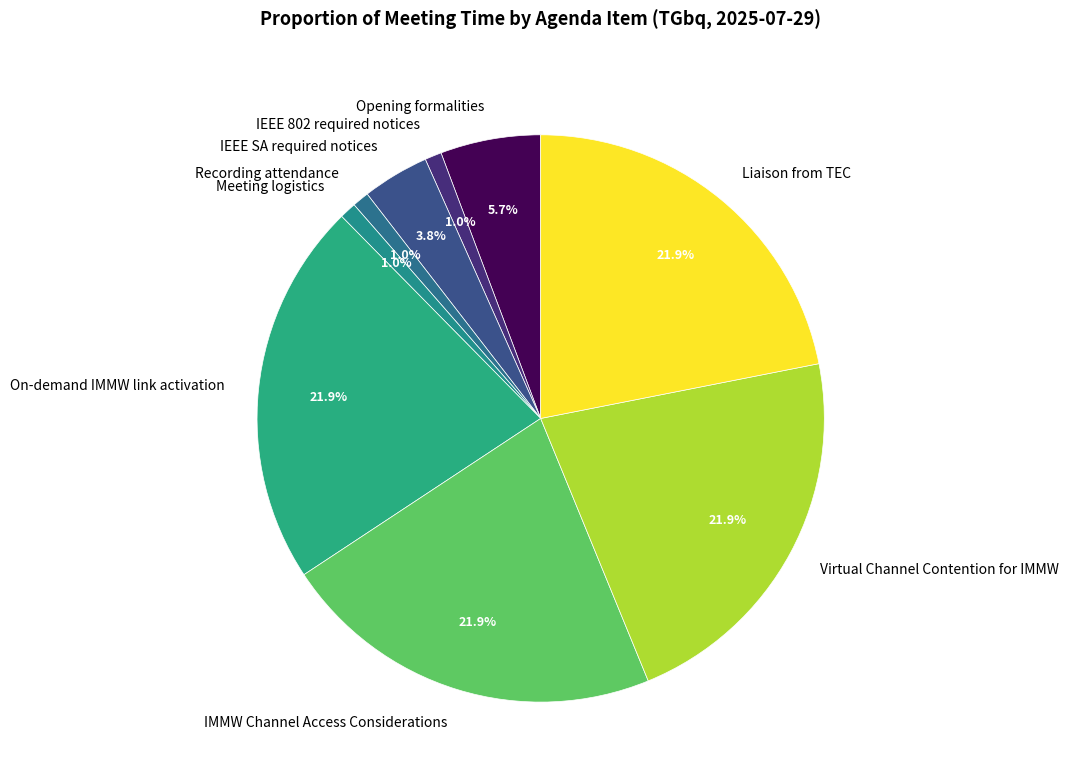

Between Virtual Channel Contention for IMMW and Meeting logistics, which is larger?

Virtual Channel Contention for IMMW